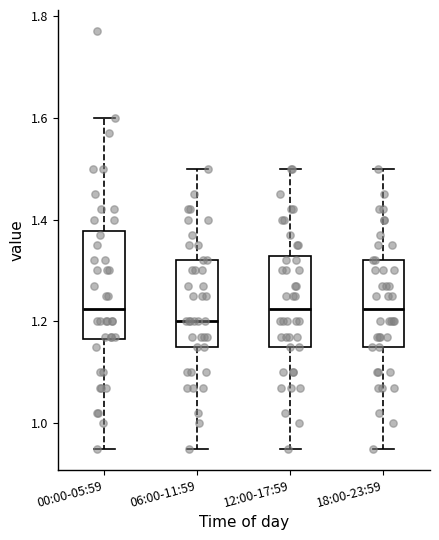

Where is the upper edge of the box for 00:00-05:59 on the y-axis? The values are not printed on the chart, so give them approximately, as read against the axis.

1.38